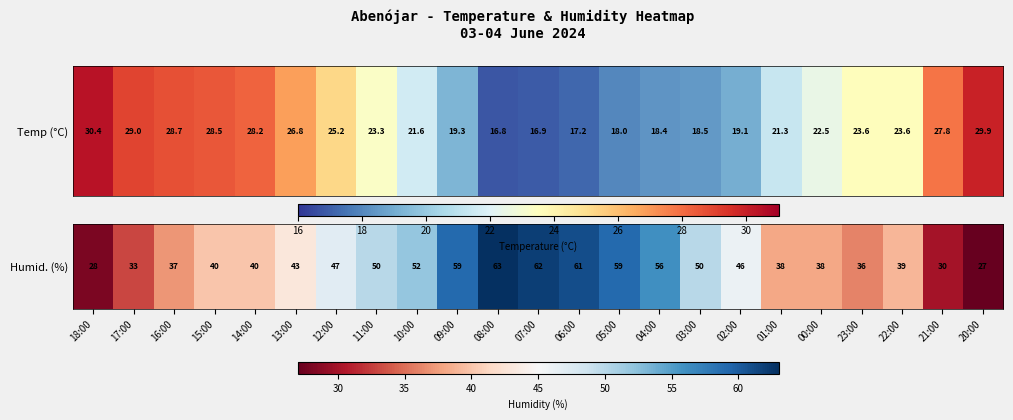

What is the ratio of the value at 10:00 to the value at 13:00?

1.2